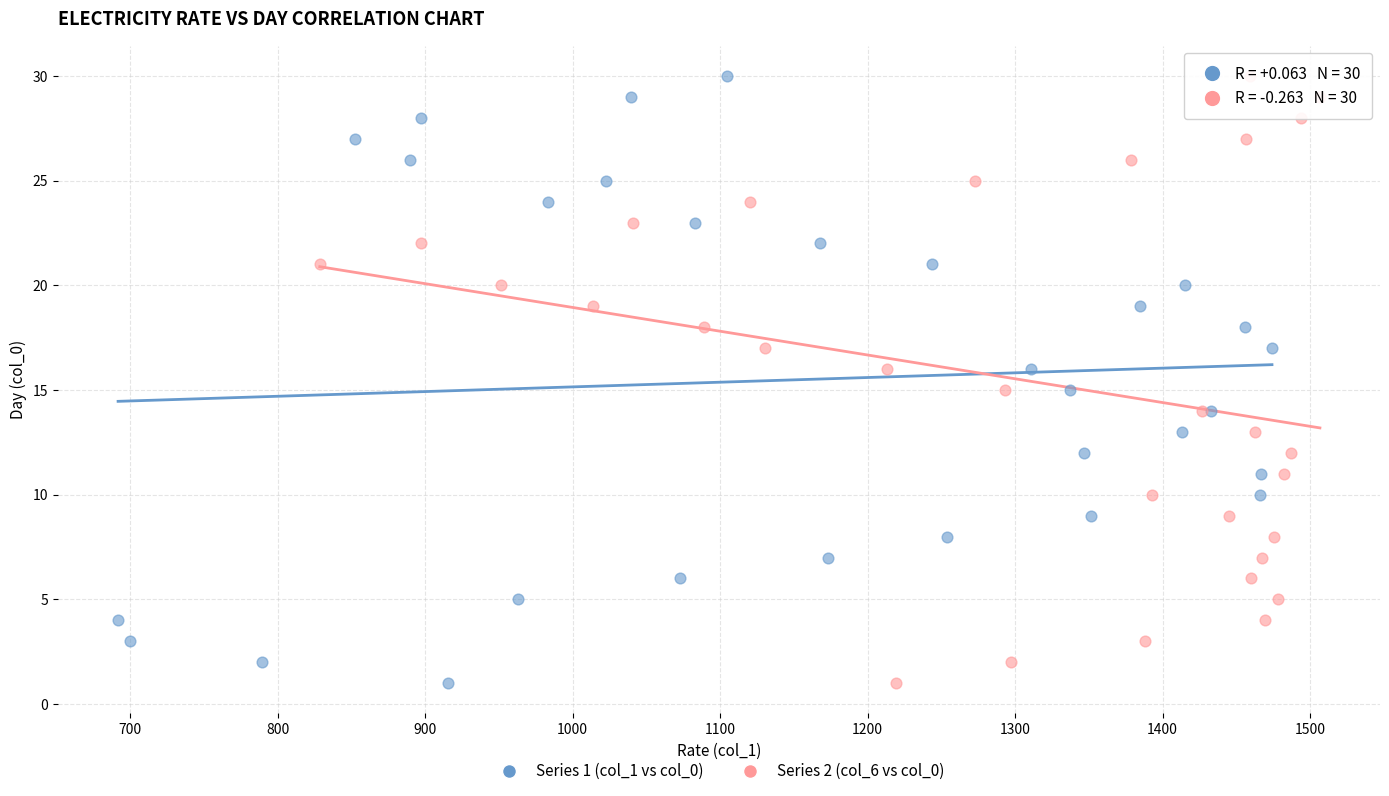

What are all the series names shown in the legend?

Series 1 (col_1 vs col_0), Series 2 (col_6 vs col_0)